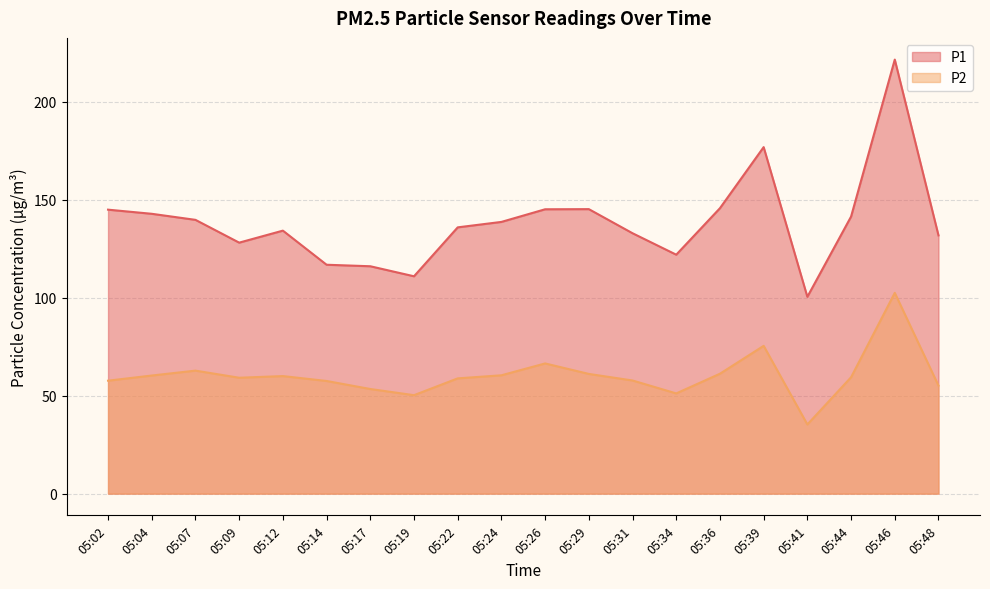

Rank the series at 05:48 from lowest to highest value.

P2, P1